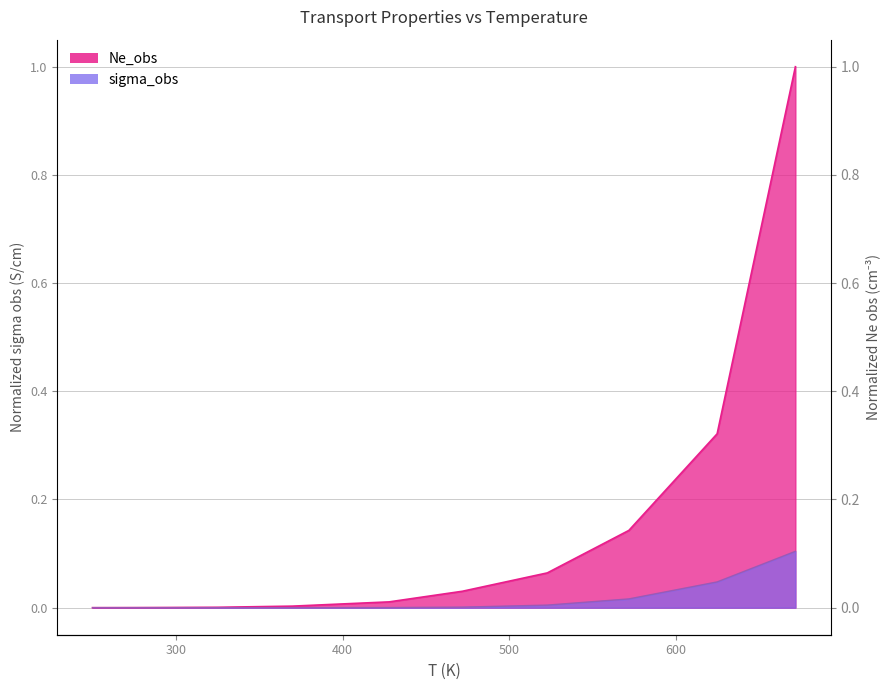

What is the label of the 3rd point from the left?

297.0